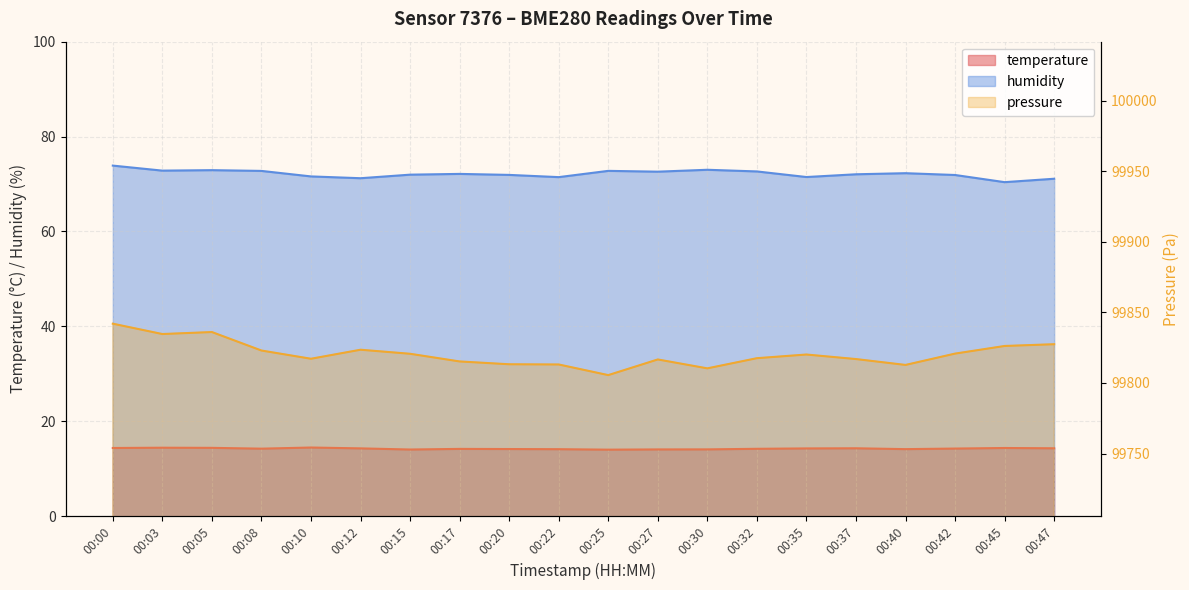

Reading right to left, what are all the values shown in this chart?

temperature: 14.3	14.4	14.2	14.1	14.3	14.3	14.2	14.1	14.1	14.0	14.1	14.1	14.2	14.0	14.3	14.5	14.2	14.4	14.4	14.4
humidity: 71.1	70.4	71.9	72.3	72.0	71.5	72.7	73.0	72.6	72.8	71.5	71.9	72.1	72.0	71.2	71.6	72.8	72.9	72.8	73.9
pressure_norm: 99827.5	99826.2	99820.8	99812.8	99817.0	99820.2	99817.6	99810.4	99816.7	99805.6	99813.1	99813.3	99815.3	99820.7	99823.6	99817.2	99823.0	99836.1	99834.7	99842.1